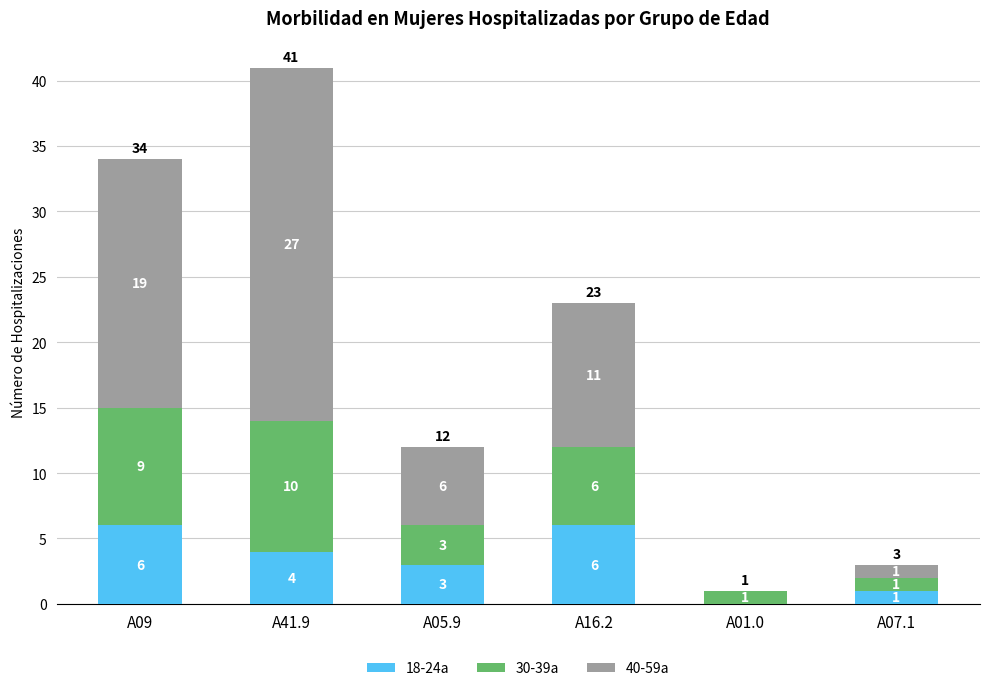

True or false: 18-24a has a value of -4 at A01.0.

False